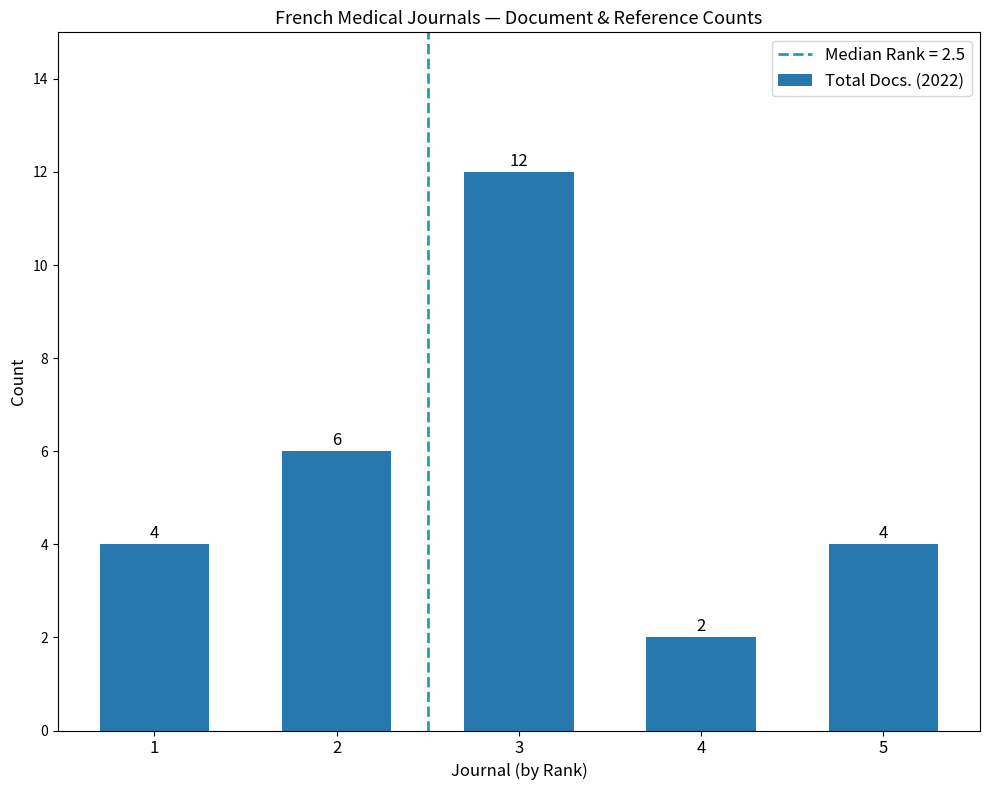

What is the greatest value displayed?

12